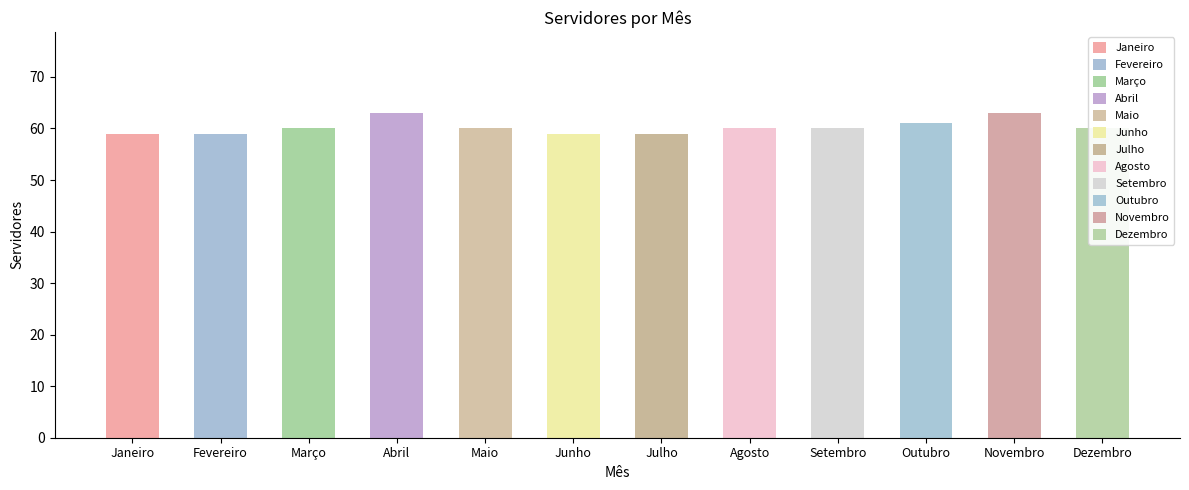

Rank the categories by value from lowest to highest.

Janeiro, Fevereiro, Junho, Julho, Março, Maio, Agosto, Setembro, Dezembro, Outubro, Abril, Novembro